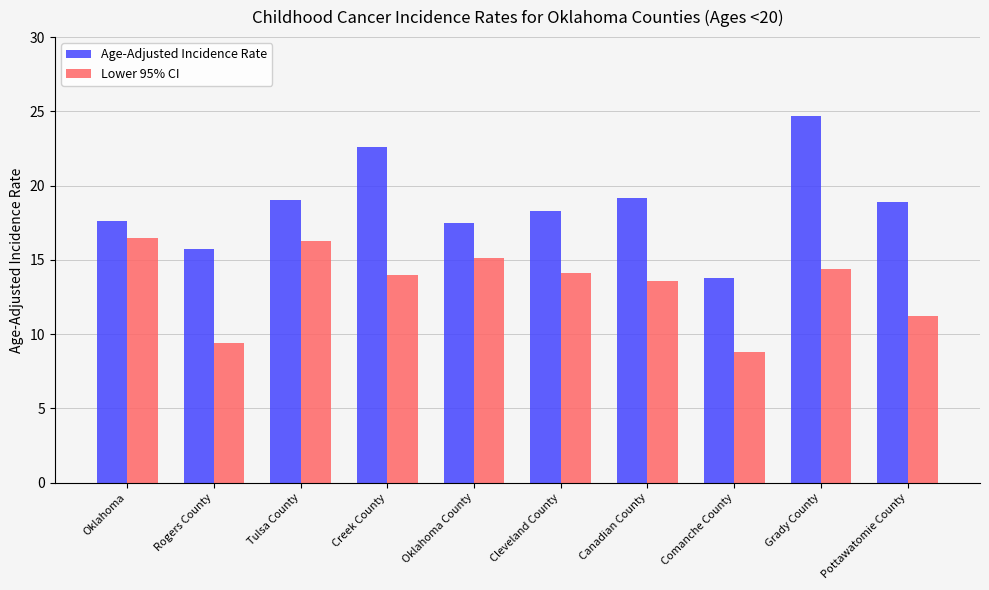

What is the sum of the Age-Adjusted Incidence Rate values at Canadian County and Creek County?

41.8